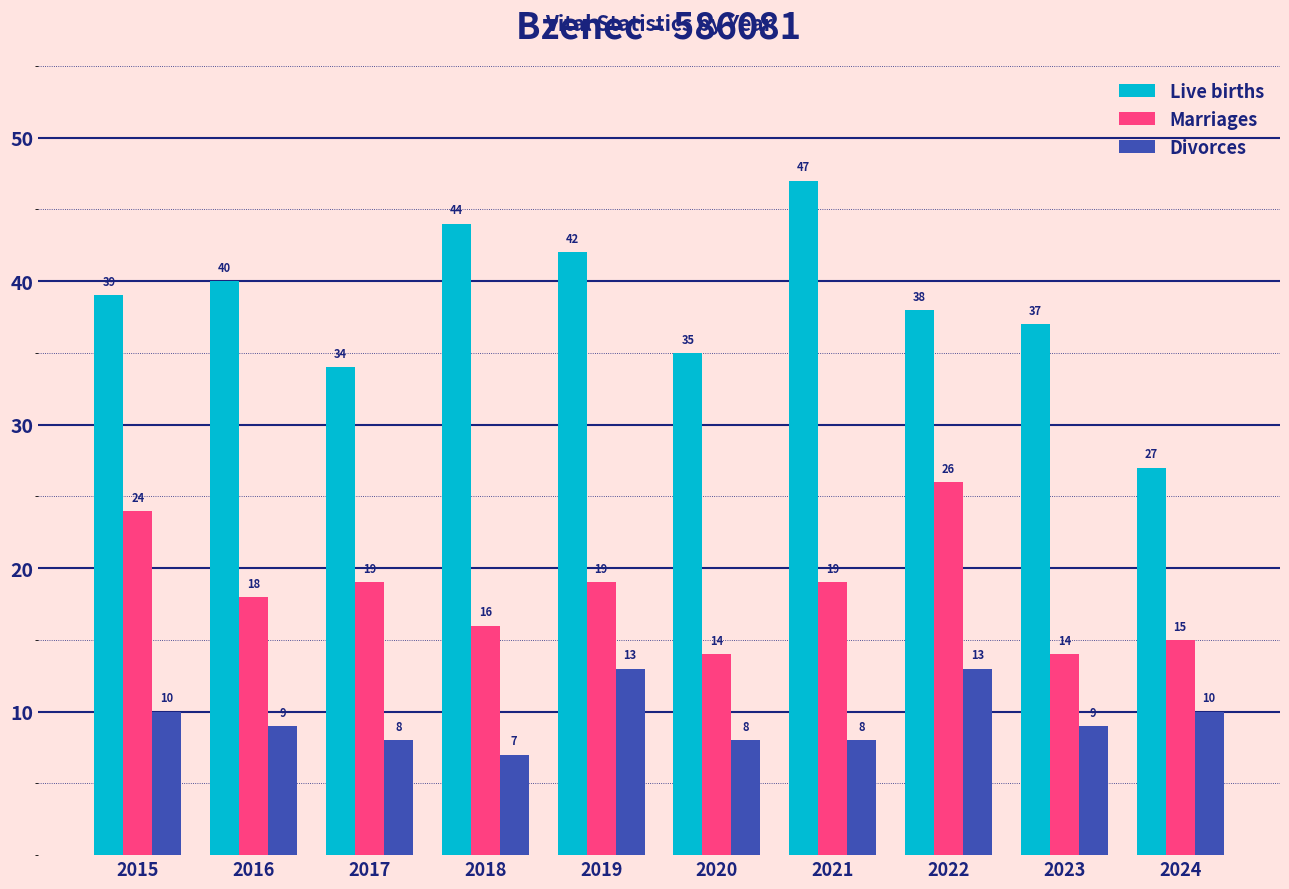

The Divorces series shows 10 at 2024. True or false?

True